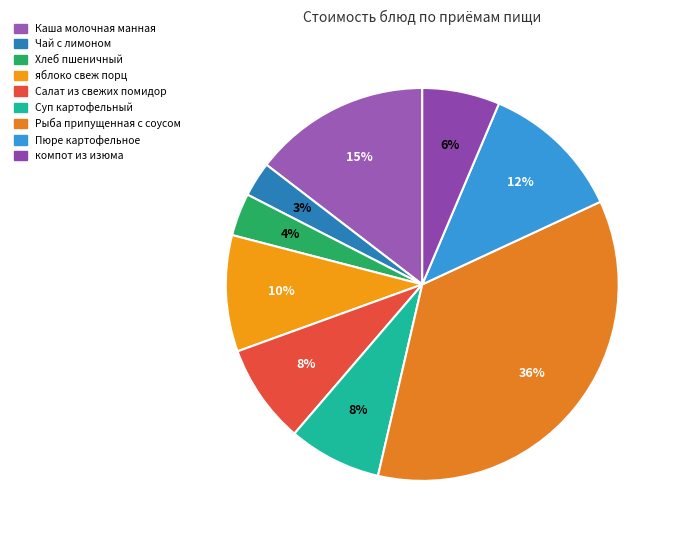

What is the change in value from Чай с лимоном to Салат из свежих помидор?

+5.0